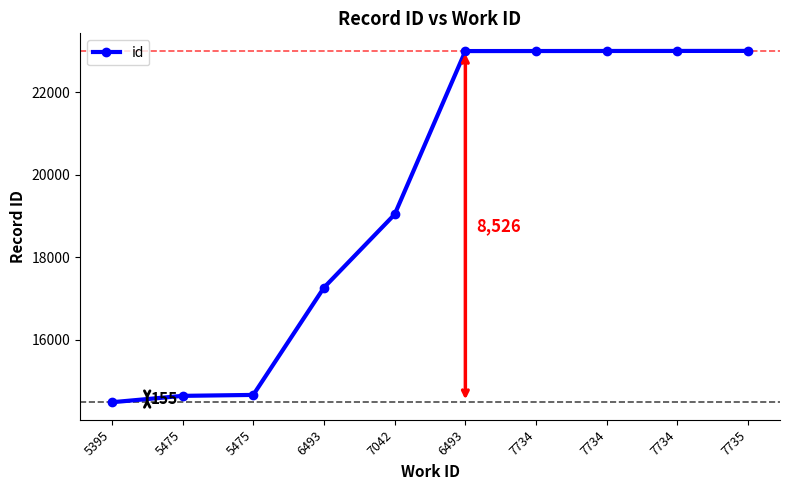

What is the label of the 6th point from the left?

6493